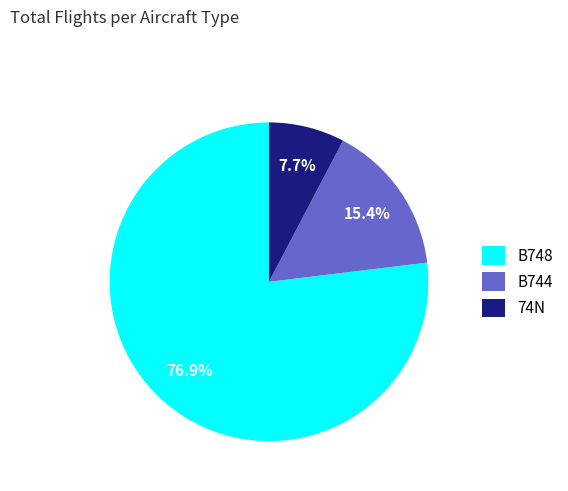

What percentage is the 74N slice, to the nearest percent?

8%